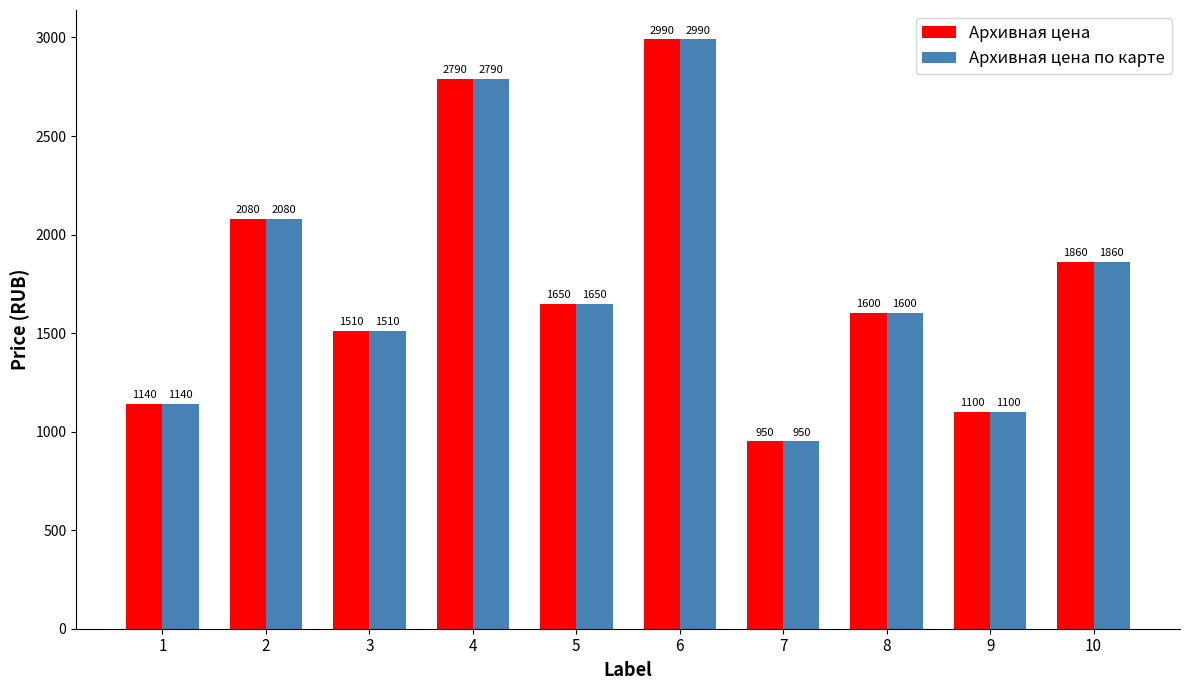

Where does the Архивная цена по карте series first go above 1650?

2